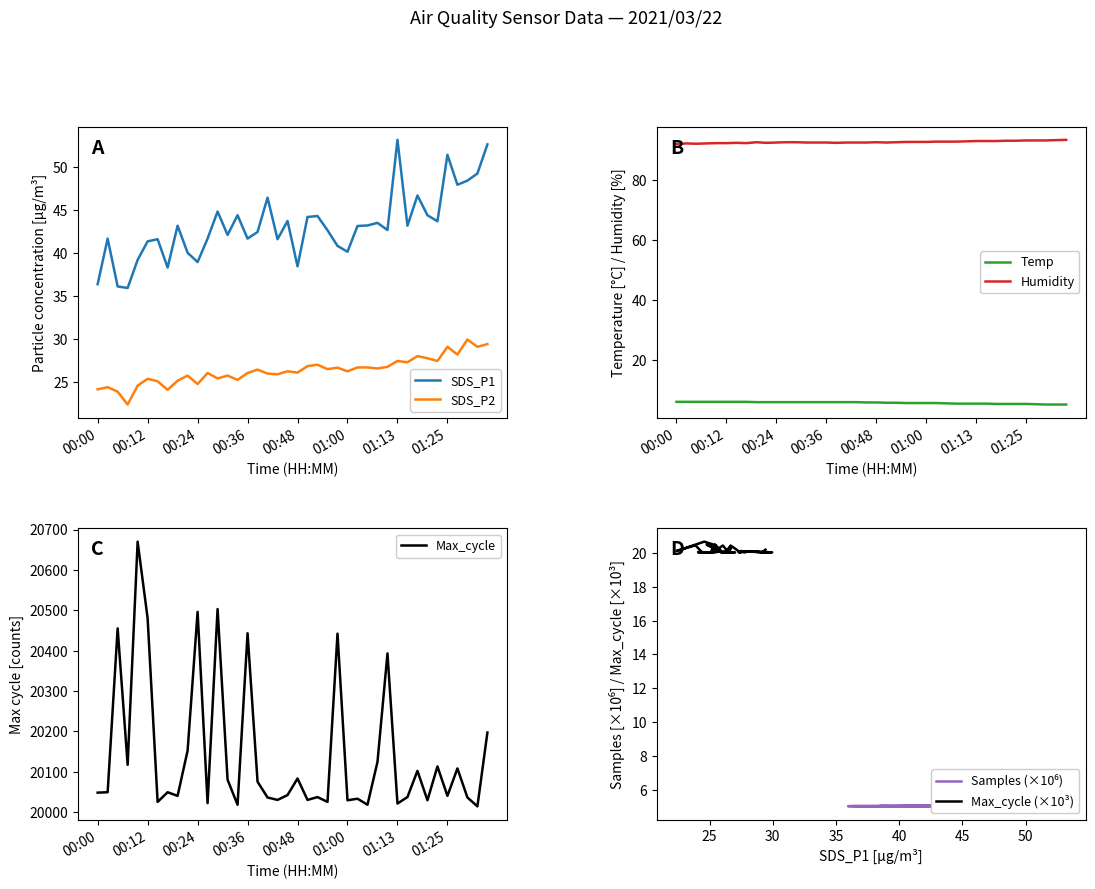

What is the total value across all series at 01:18?

198.4